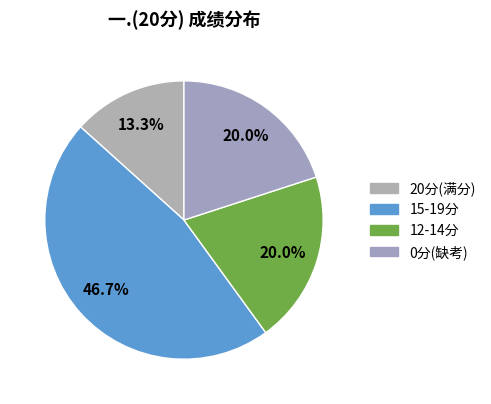

How many slices are in this pie chart?

4